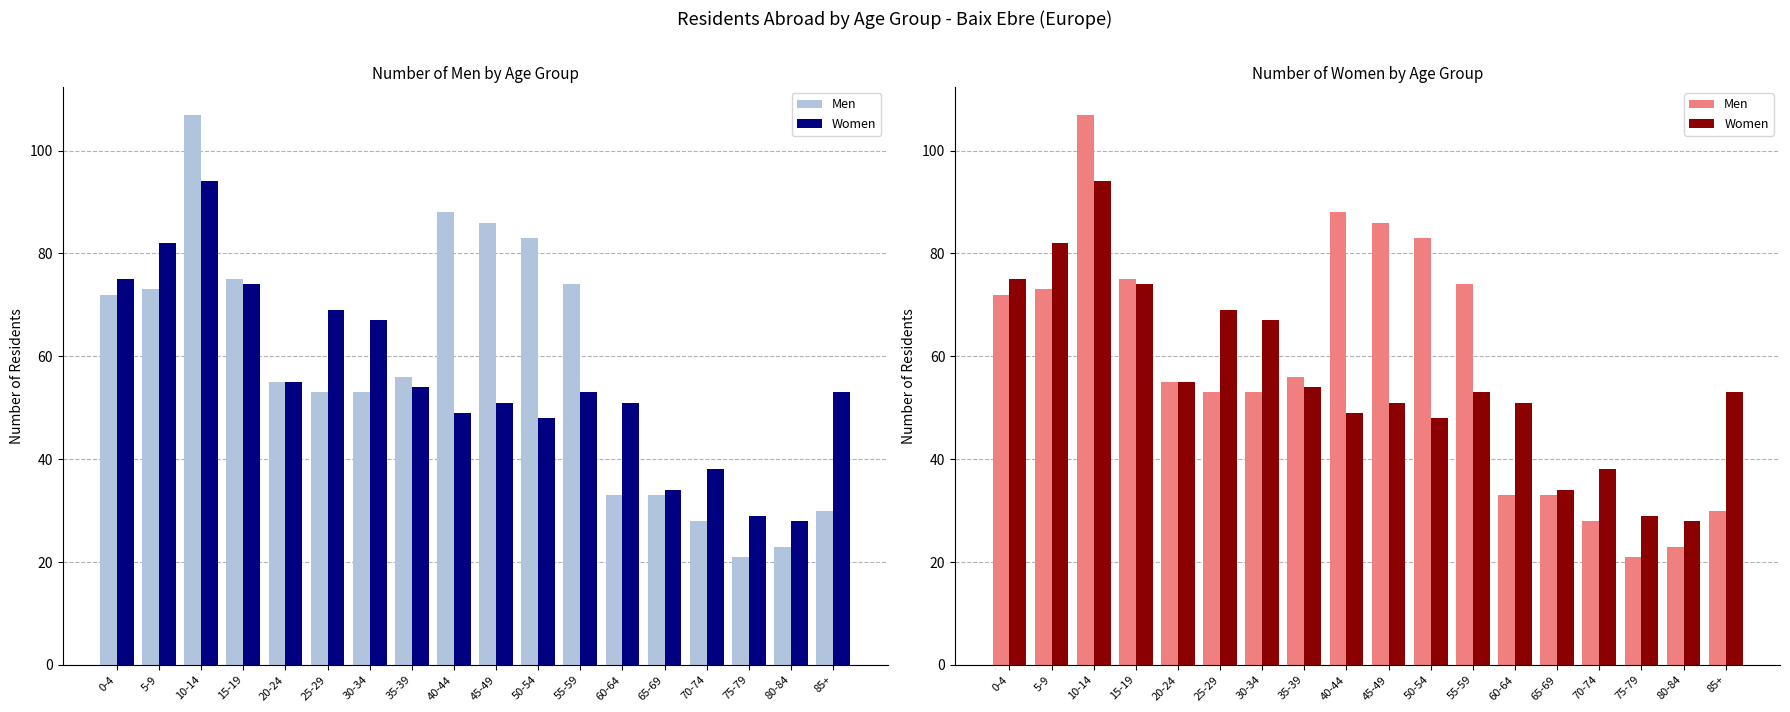

What is the greatest value displayed?

107